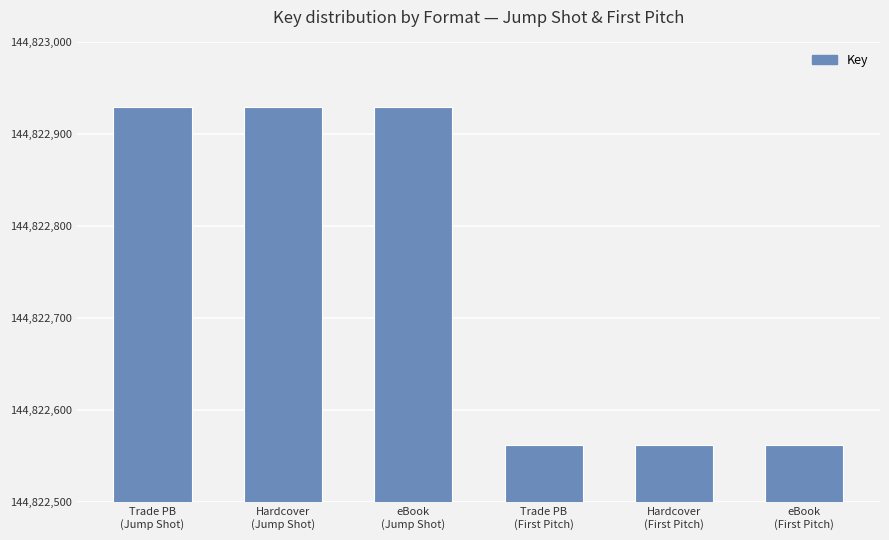

What is the label of the 2nd bar from the left?

Hardcover
(Jump Shot)